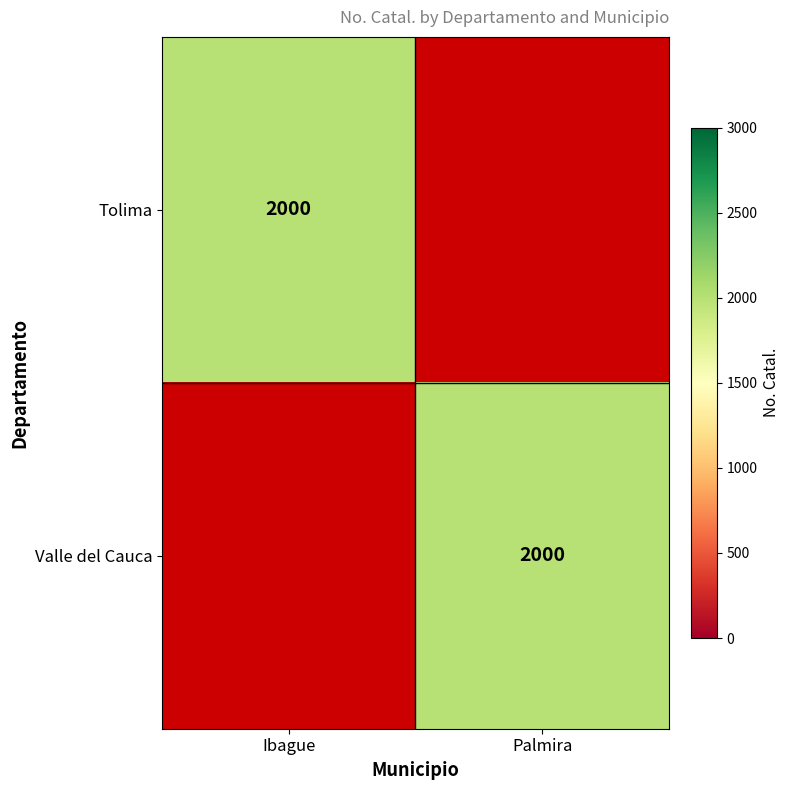

True or false: Valle del Cauca has a value of 3143 at Palmira.

False